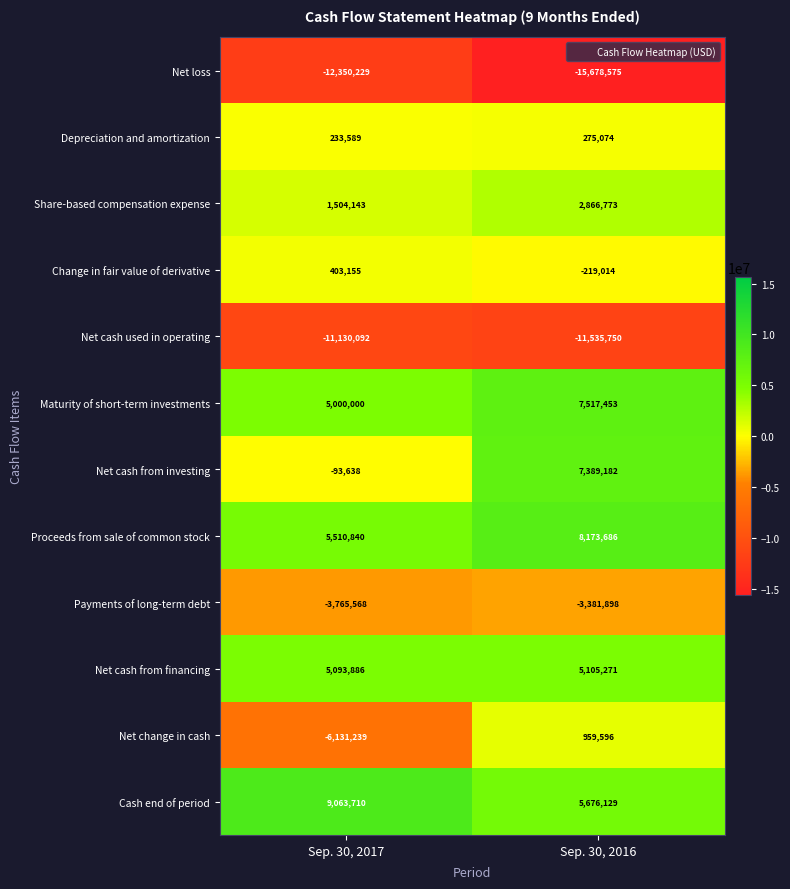

Reading left to right, what are all the values shown in this chart?

Net loss: -12350229	-15678575
Depreciation and amortization: 233589	275074
Share-based compensation expense: 1504143	2866773
Change in fair value of derivative: 403155	-219014
Net cash used in operating: -11130092	-11535750
Maturity of short-term investments: 5000000	7517453
Net cash from investing: -93638	7389182
Proceeds from sale of common stock: 5510840	8173686
Payments of long-term debt: -3765568	-3381898
Net cash from financing: 5093886	5105271
Net change in cash: -6131239	959596
Cash end of period: 9063710	5676129